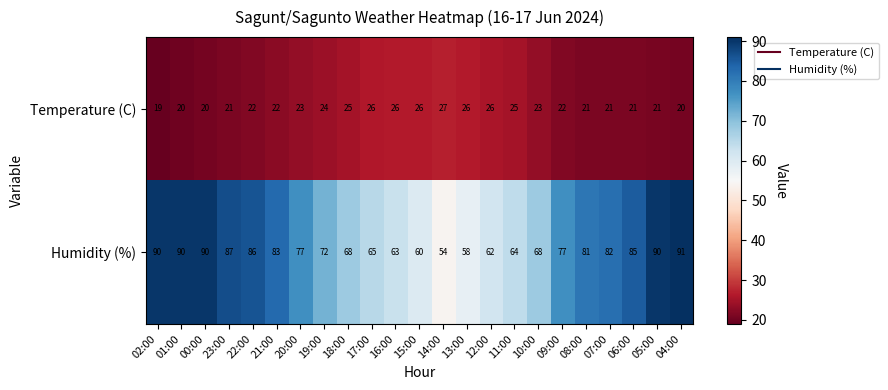

What is the sum of the Humidity (%) values at 19:00 and 07:00?

154